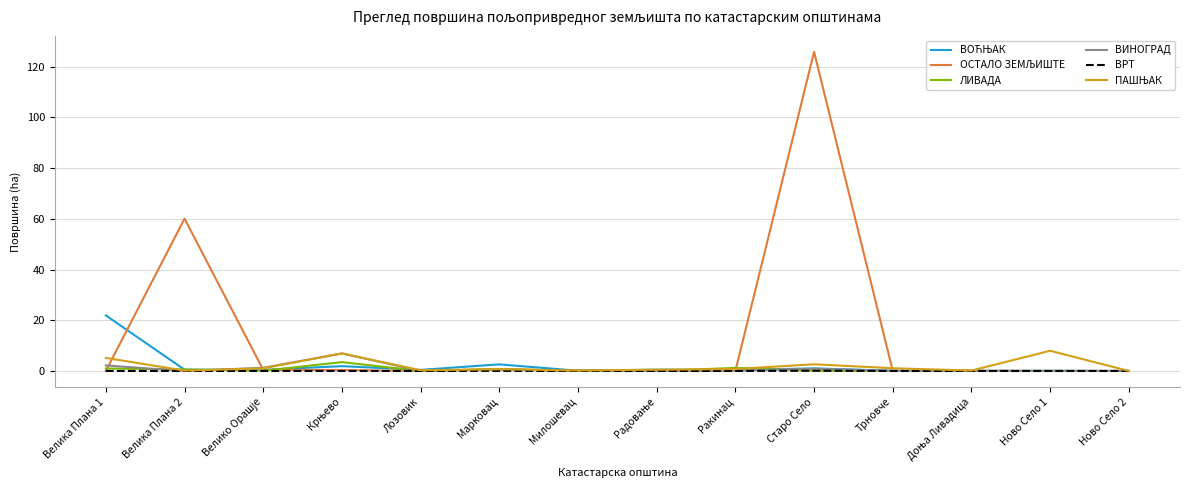

At which category is the sum across all series the highest?

Старо Село